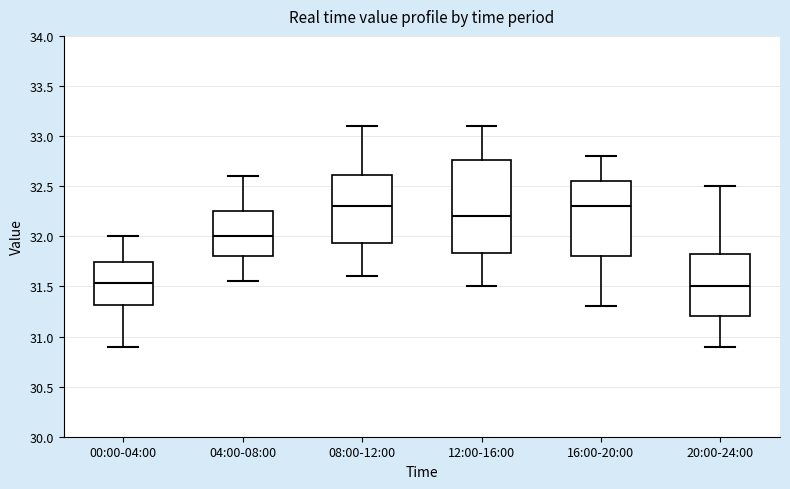

Reading left to right, transcribe this box plot: for each box, give where its median line is, the range the box spans, and where its two whiskers end, as read against the y-axis. The values are not printed on the chart, so give them approximately, as read against the axis.

00:00-04:00: median 31.55, box 31.30 to 31.75, whiskers 30.90 to 32.00
04:00-08:00: median 32.00, box 31.80 to 32.25, whiskers 31.55 to 32.60
08:00-12:00: median 32.30, box 31.95 to 32.60, whiskers 31.60 to 33.10
12:00-16:00: median 32.20, box 31.85 to 32.75, whiskers 31.50 to 33.10
16:00-20:00: median 32.30, box 31.80 to 32.55, whiskers 31.30 to 32.80
20:00-24:00: median 31.50, box 31.20 to 31.85, whiskers 30.90 to 32.50